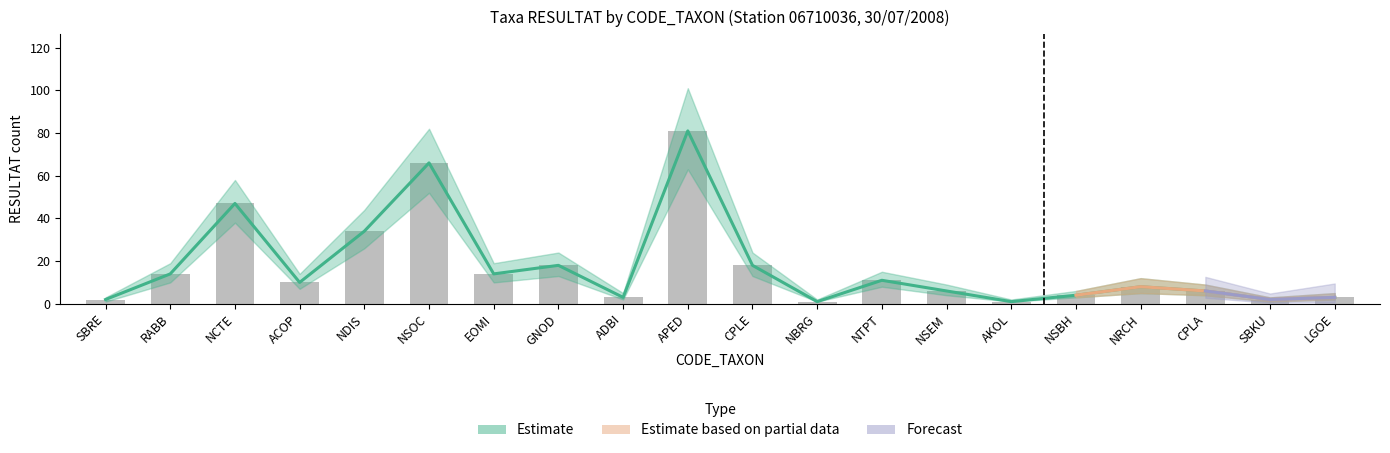

At which category is the sum across all series the highest?

APED